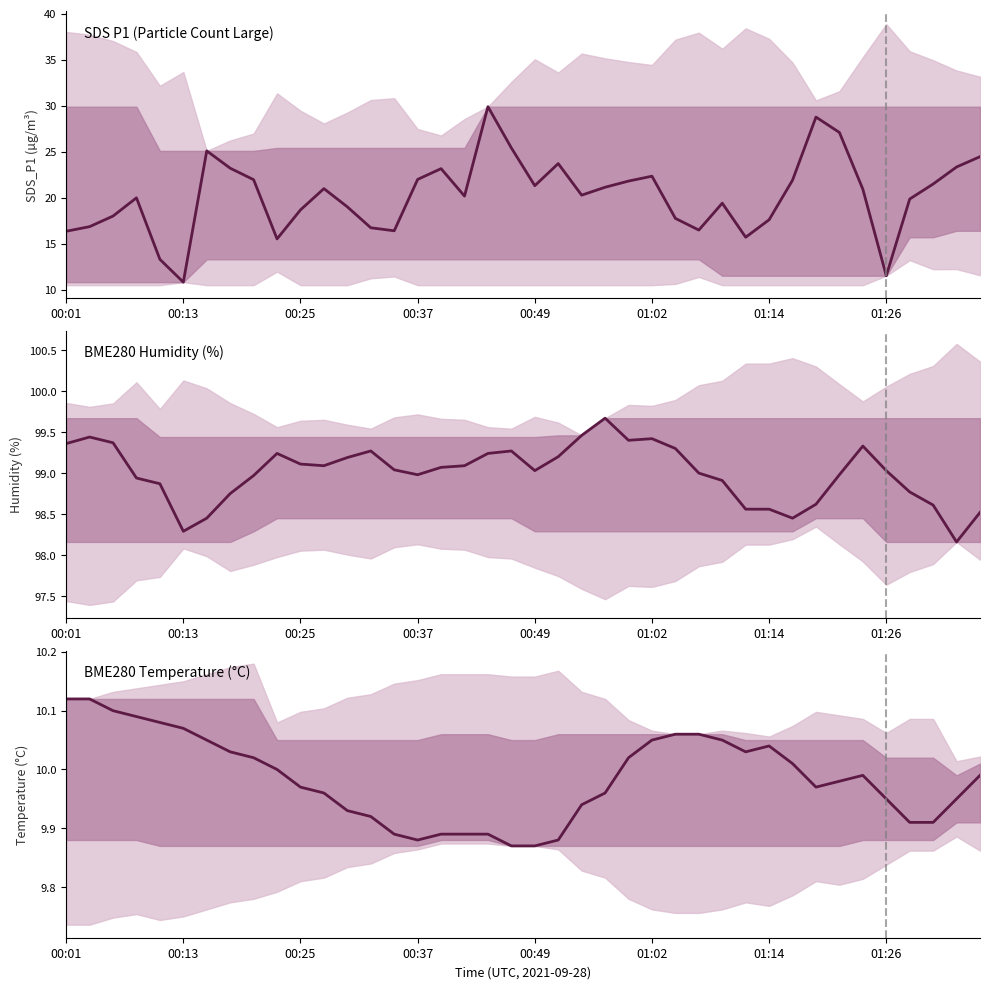

Which series changed the most between 00:25 and 39?

SDS P1 (Particle Count Large)